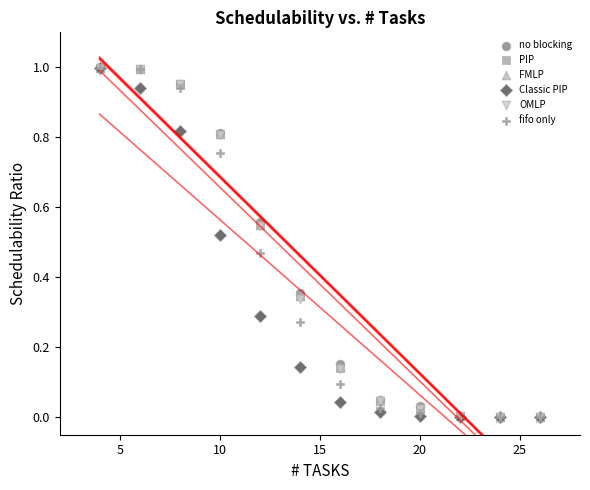

What are all the series names shown in the legend?

no blocking, PIP, FMLP, Classic PIP, OMLP, fifo only